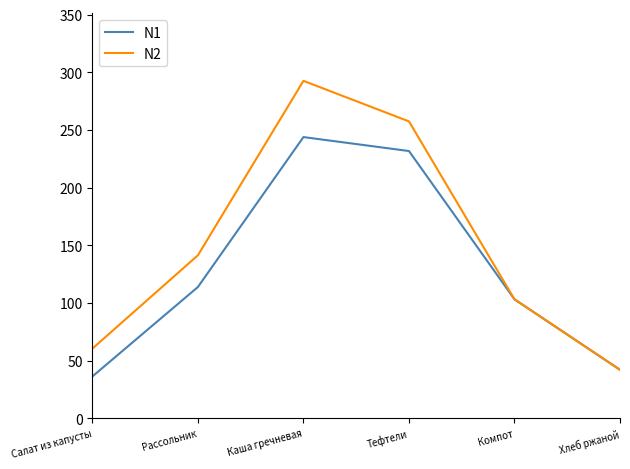

What is the total value across all series at Салат из капусты?

96.6